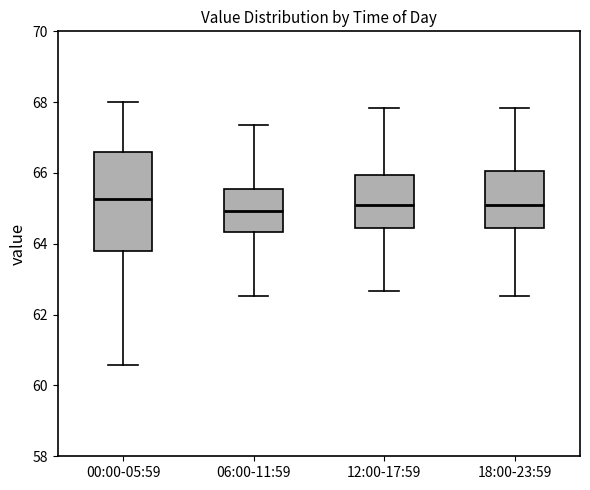

Reading left to right, transcribe this box plot: for each box, give where its median line is, the range the box spans, and where its two whiskers end, as read against the y-axis. The values are not printed on the chart, so give them approximately, as read against the axis.

00:00-05:59: median 65.2, box 63.8 to 66.6, whiskers 60.6 to 68.0
06:00-11:59: median 65.0, box 64.4 to 65.6, whiskers 62.6 to 67.4
12:00-17:59: median 65.2, box 64.4 to 66.0, whiskers 62.6 to 67.8
18:00-23:59: median 65.2, box 64.4 to 66.0, whiskers 62.6 to 67.8